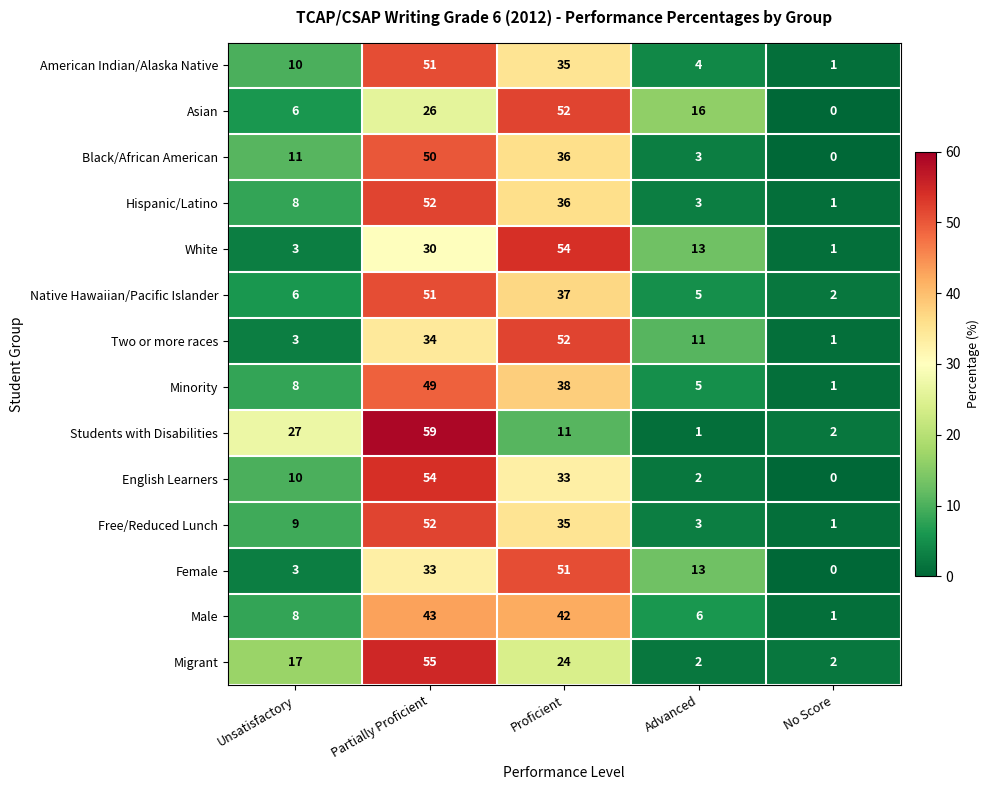

What is the total value across all series at Advanced?

87